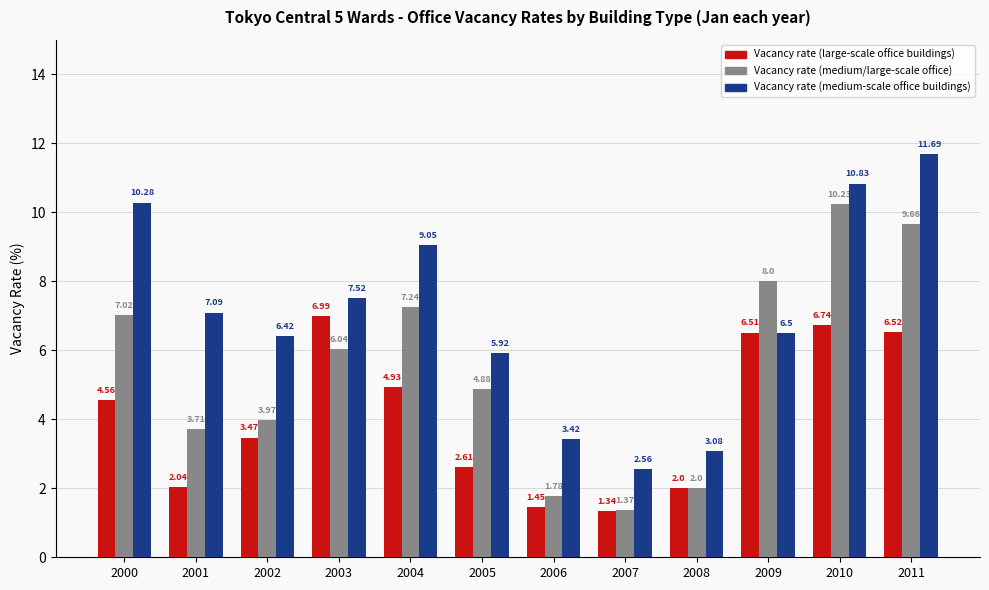

Which series has the largest range (max minus min)?

Vacancy rate (medium-scale office buildings)